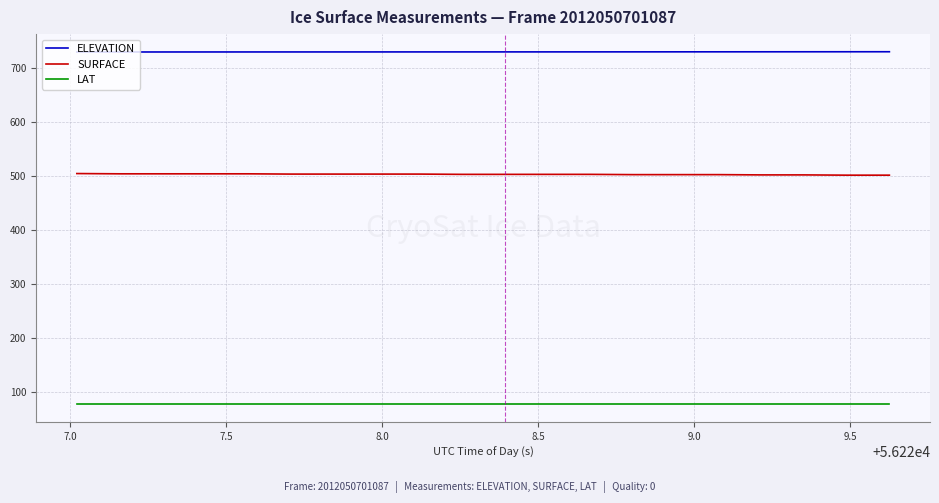

What is the sum of all LAT values?

1547.8